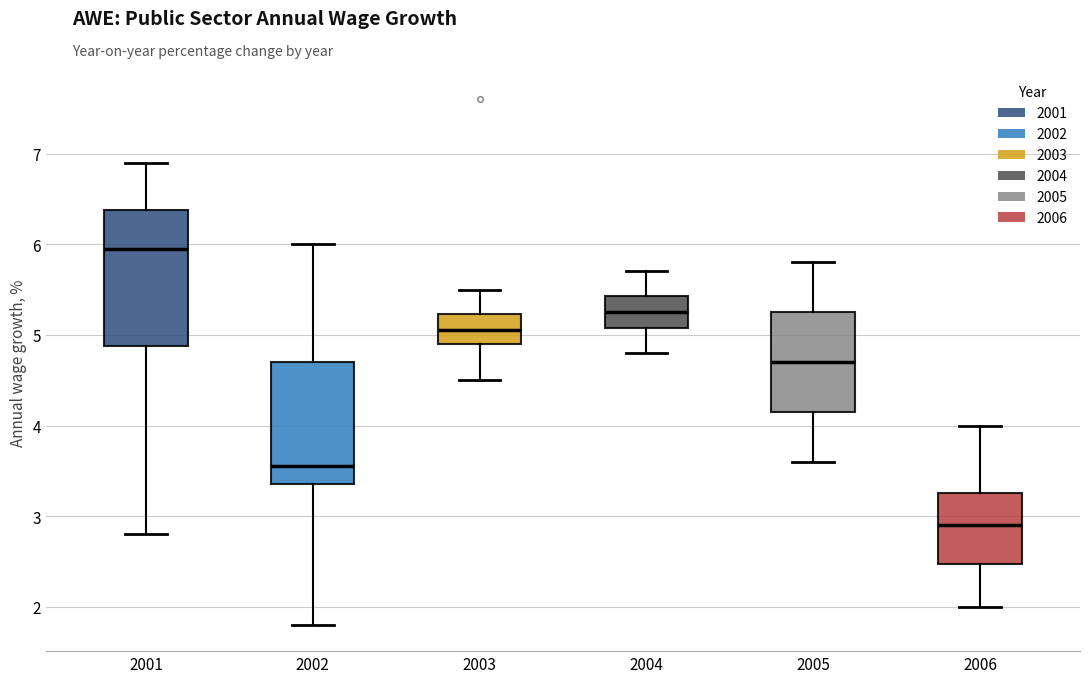

Where is the lower edge of the box at x = 2002 on the y-axis? The values are not printed on the chart, so give them approximately, as read against the axis.

3.4